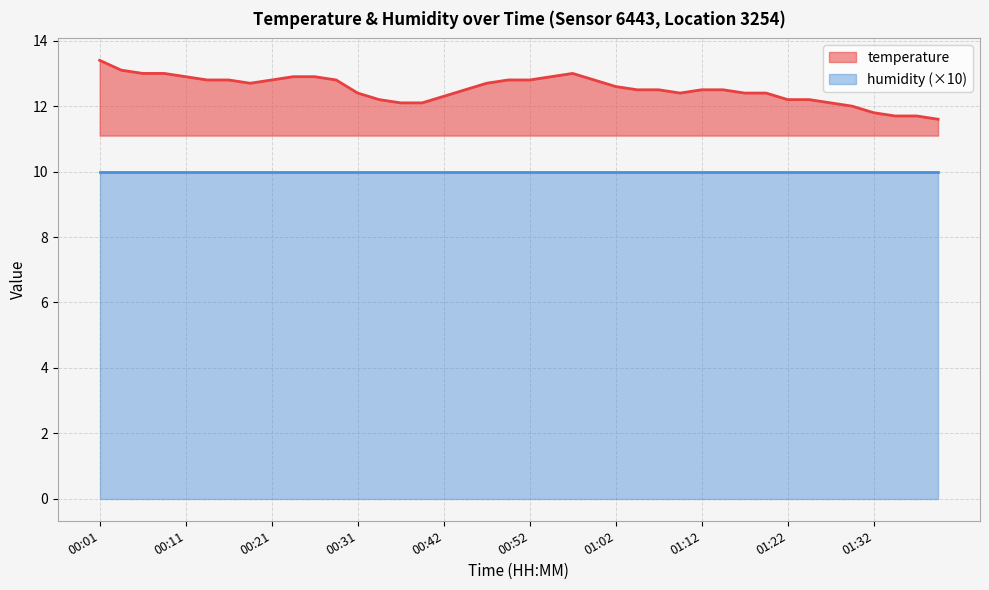

What is the highest value of the temperature series?

13.4